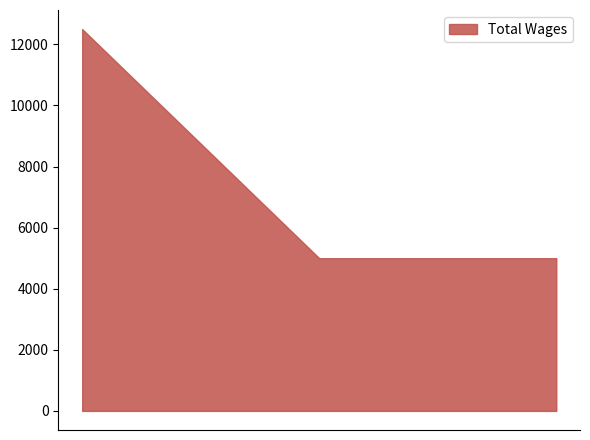

How many values exceed 5000?

1